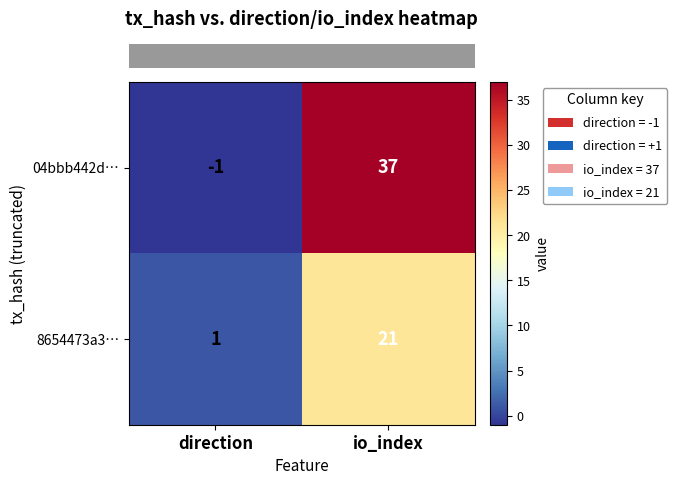

List the series in order of their peak value, lowest first.

8654473a3…, 04bbb442d…